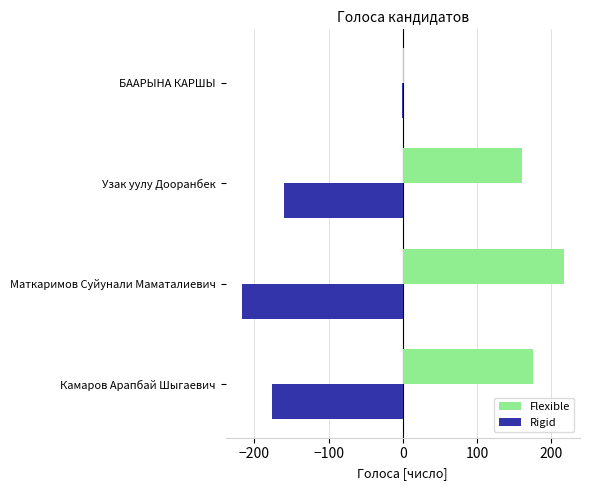

What is the maximum value for Flexible?

217